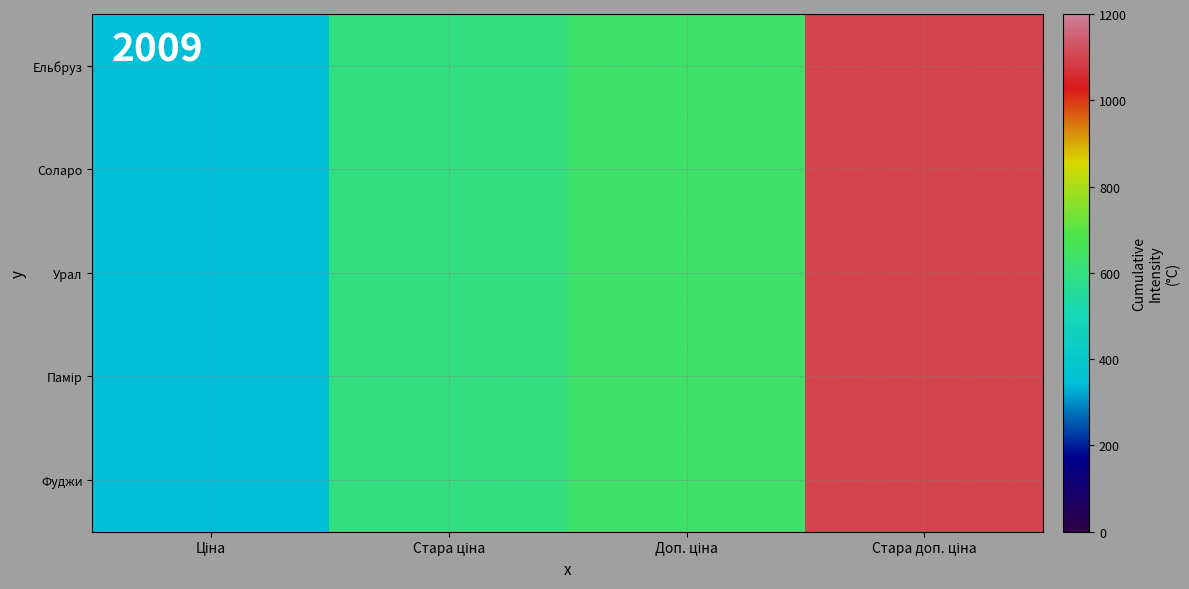

Which series has the widest spread of values?

Ельбруз